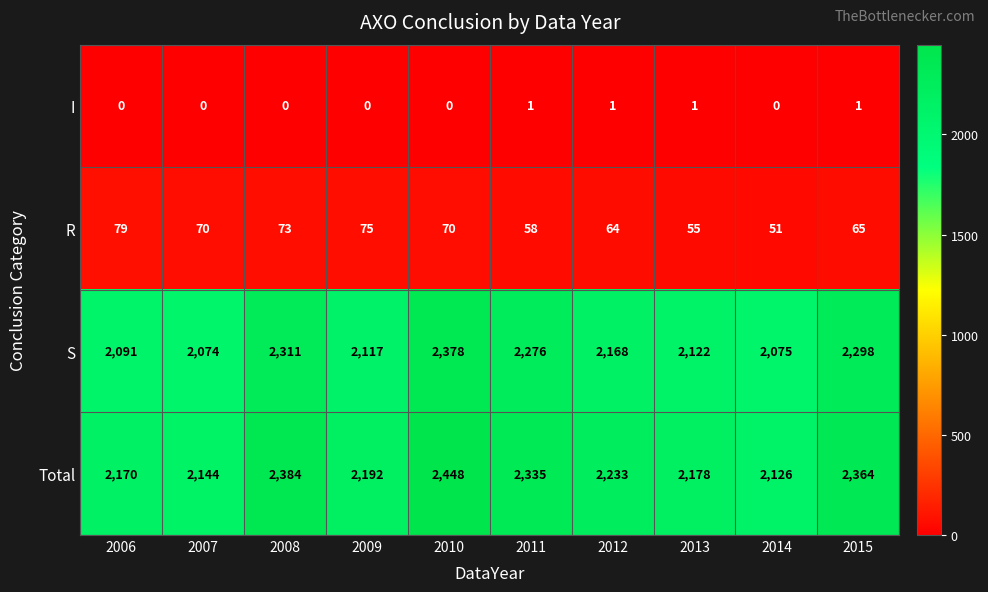

Which series has the largest total across all categories?

Total